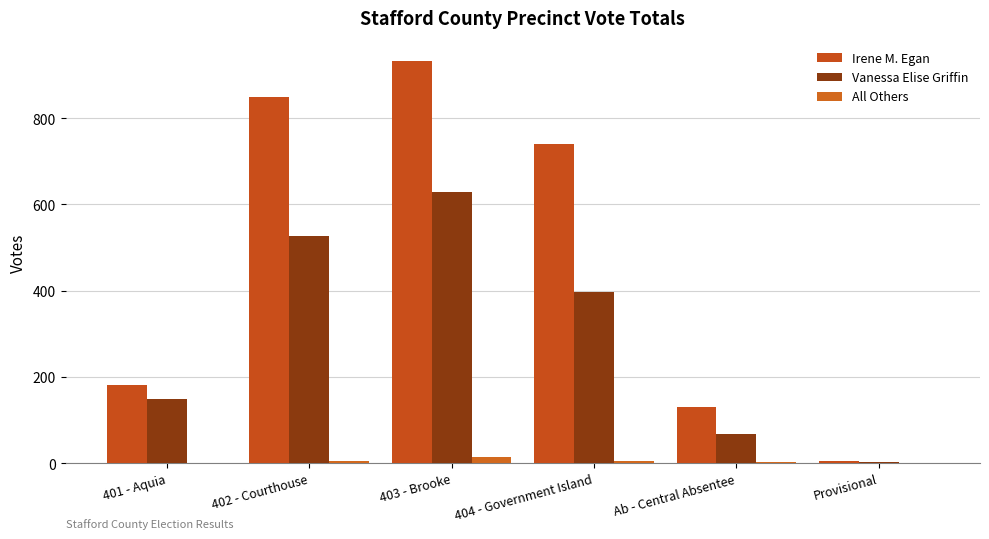

Which series has the largest total across all categories?

Irene M. Egan